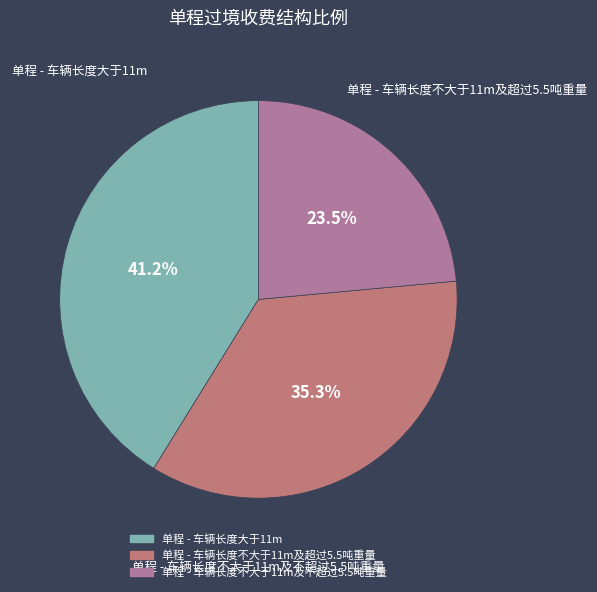

To the nearest percent, what percentage of the pie is 单程 - 车辆长度不大于11m及超过5.5吨重量?

35%